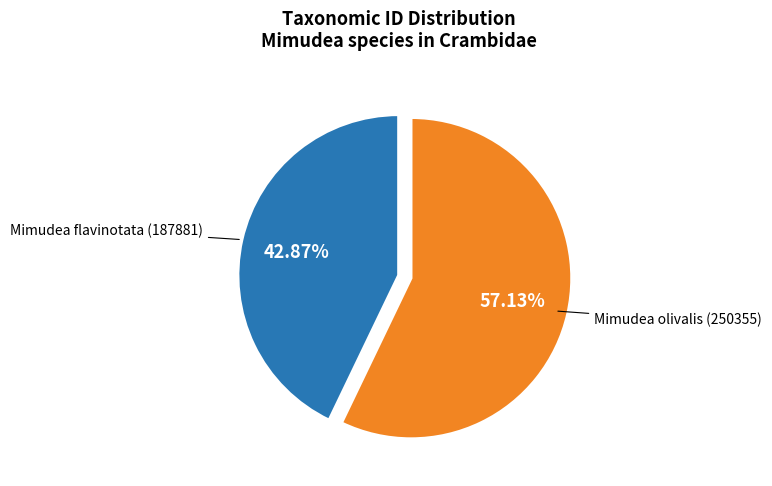

What is the ratio of the value at Mimudea olivalis (250355) to the value at Mimudea flavinotata (187881)?

1.3